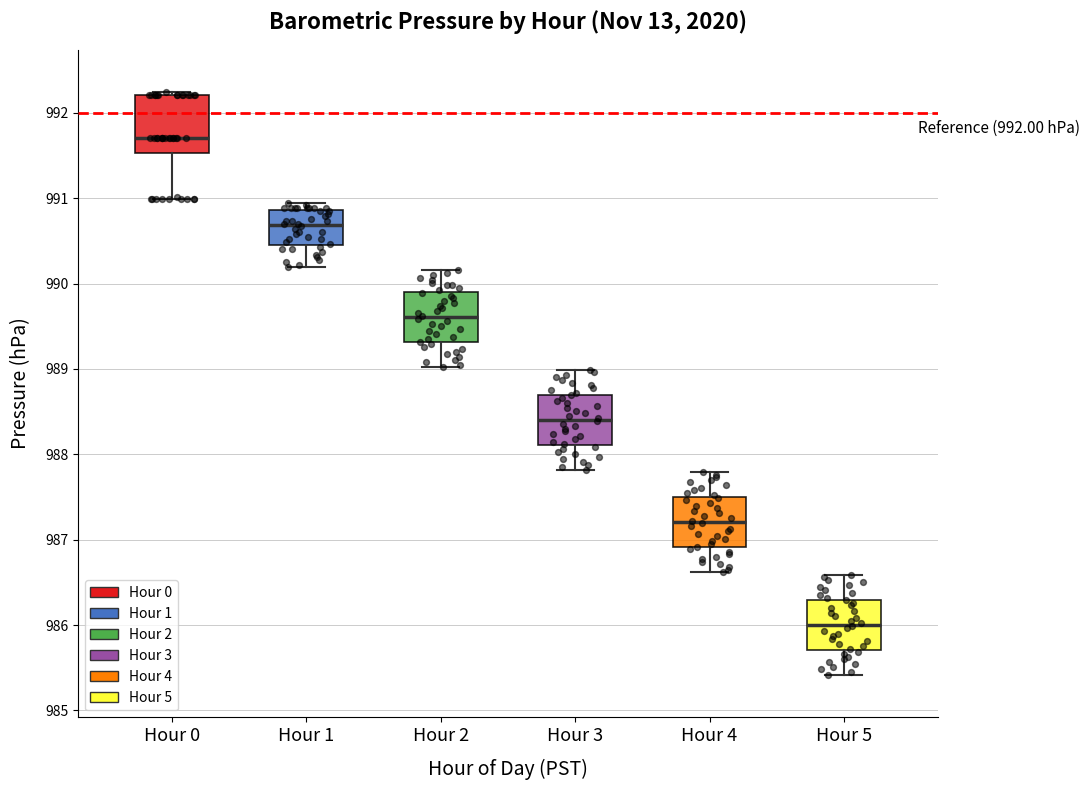

Reading left to right, read every box against the y-axis: the position of its median line, the range the box covers, and the ends of its whiskers. The values are not printed on the chart, so give them approximately, as read against the axis.

Hour 0: median 991.7, box 991.5 to 992.2, whiskers 991.0 to 992.2
Hour 1: median 990.7, box 990.5 to 990.9, whiskers 990.2 to 991.0
Hour 2: median 989.6, box 989.3 to 989.9, whiskers 989.0 to 990.2
Hour 3: median 988.4, box 988.1 to 988.7, whiskers 987.8 to 989.0
Hour 4: median 987.2, box 986.9 to 987.5, whiskers 986.6 to 987.8
Hour 5: median 986.0, box 985.7 to 986.3, whiskers 985.4 to 986.6